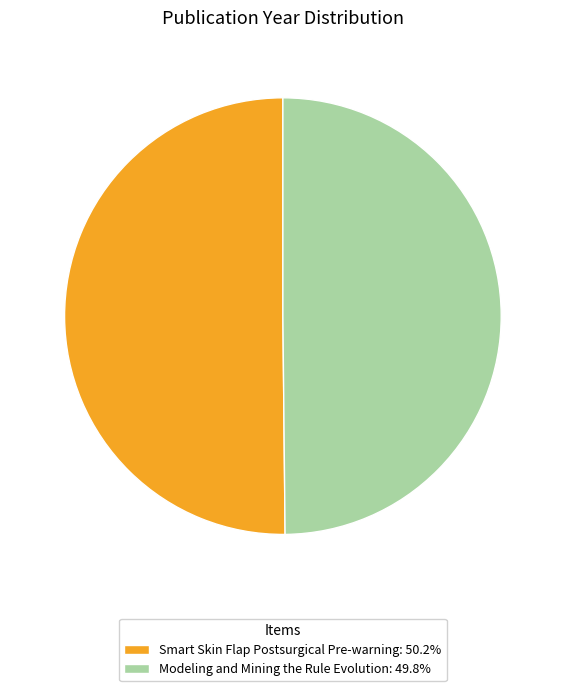

Combined, do Modeling and Mining the Rule Evolution and Smart Skin Flap Postsurgical Pre-warning account for over 50%?

Yes